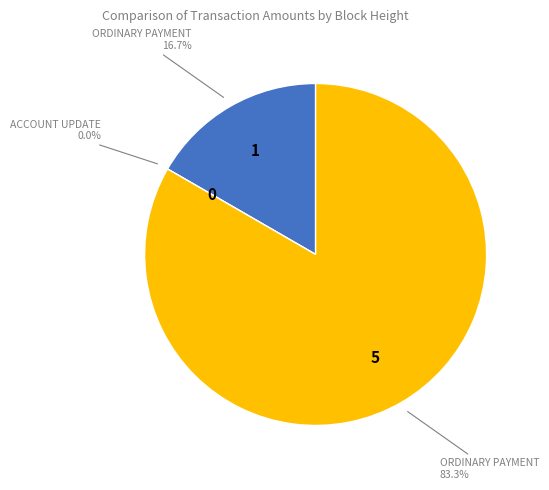

Is there any slice that represents more than half of the pie?

Yes